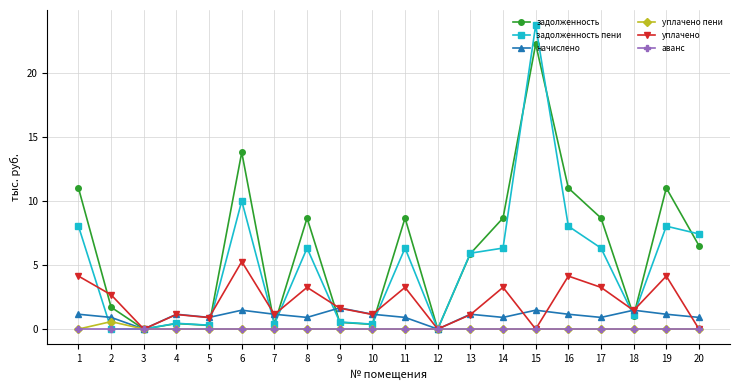

At how many categories does at least one series exceed 2?

12